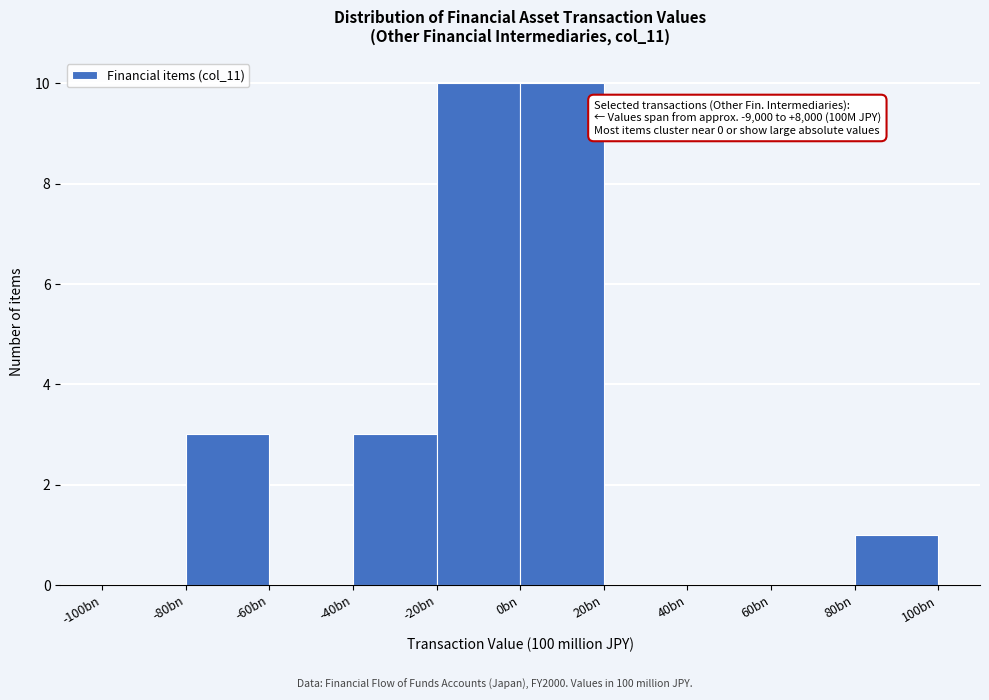

Reading left to right, what are all the values shown in this chart?

-100bn=0	-80bn=3	-60bn=0	-40bn=3	-20bn=10	0bn=10	20bn=0	40bn=0	60bn=0	80bn=1